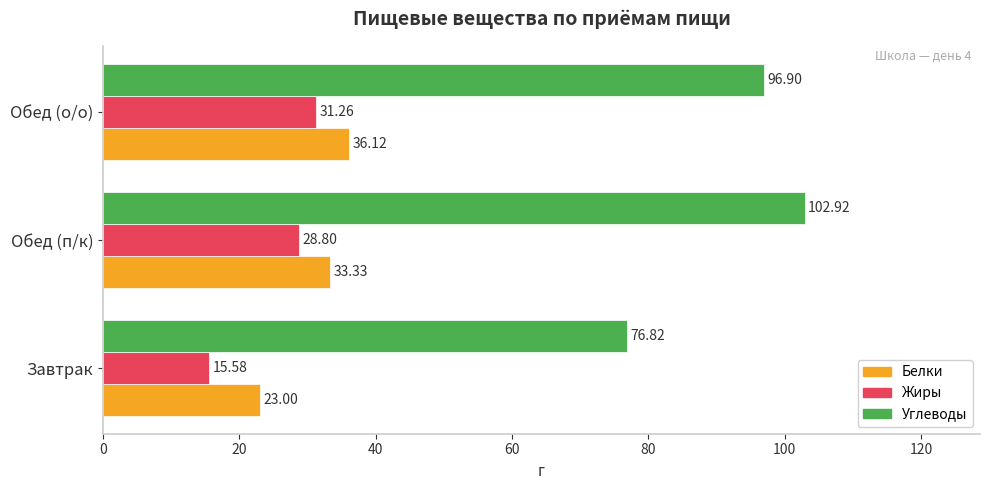

At how many categories does at least one series exceed 44?

3